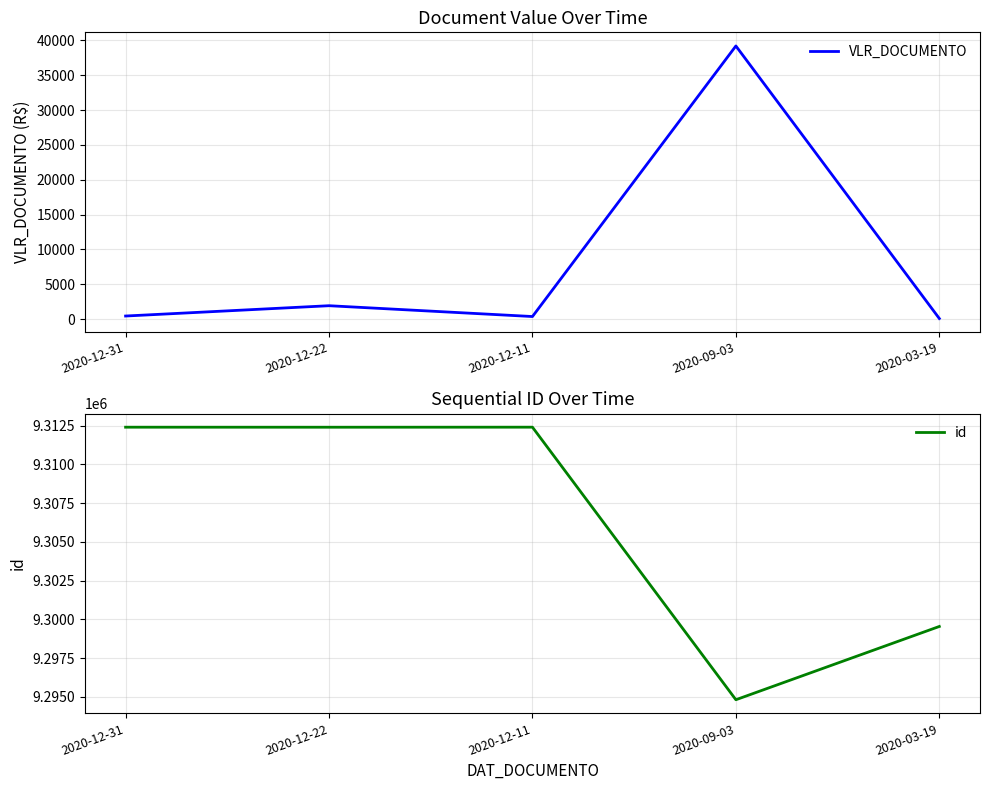

At how many categories does at least one series exceed 4146875?

5